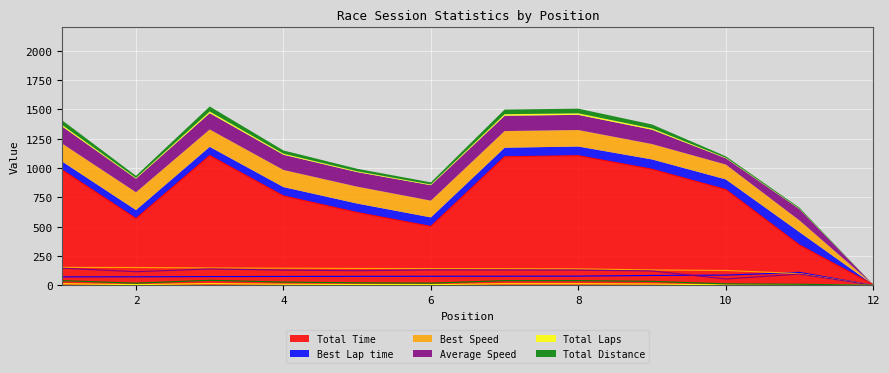

In Total Distance, how many points are lower than both neighbors (excluding endpoints)?

2